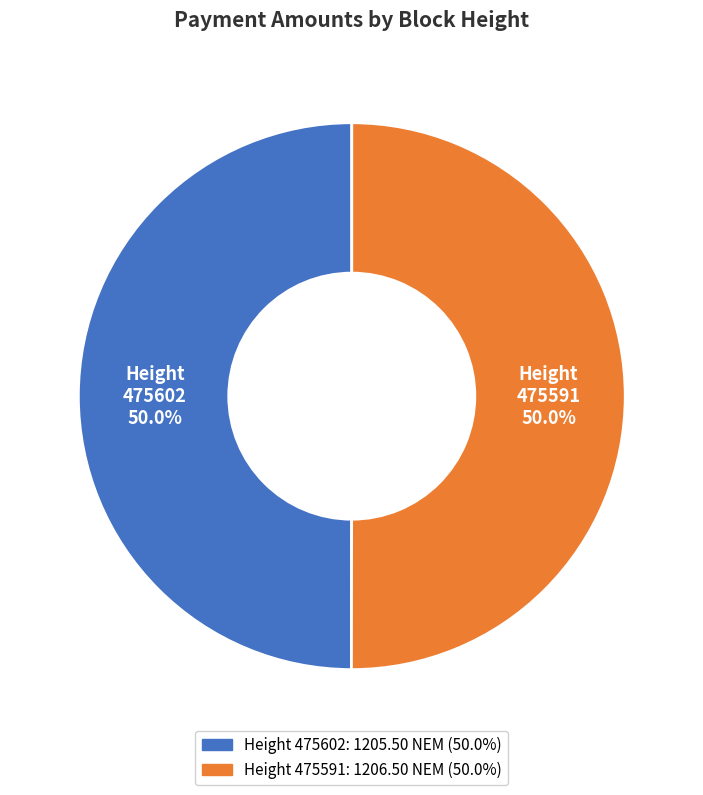

True or false: 475602 accounts for 50% of the total.

True